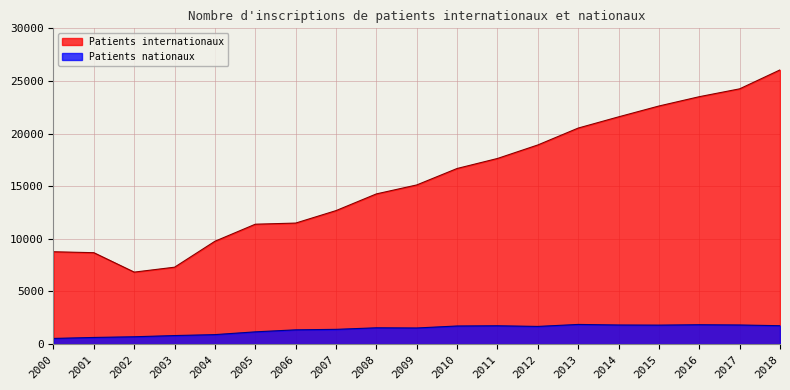

How many values in the Patients internationaux series are below 15122?

9